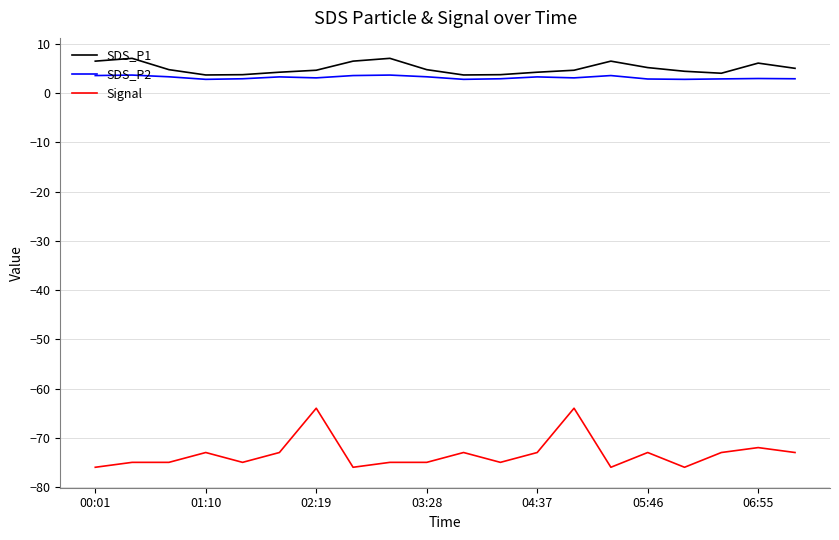

What is the smallest value displayed?

-76.0